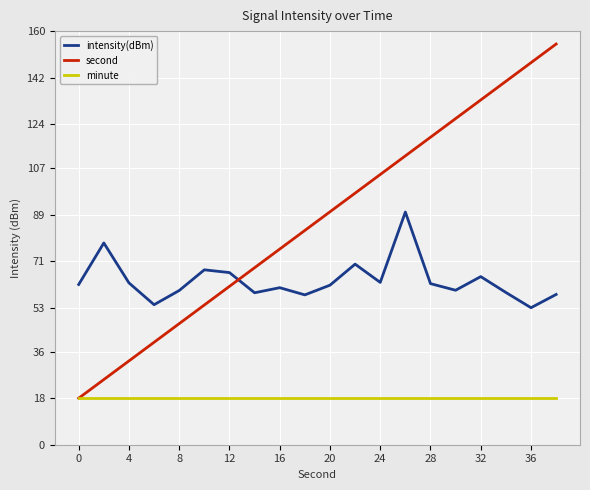

True or false: intensity(dBm) and minute cross at least once.

False